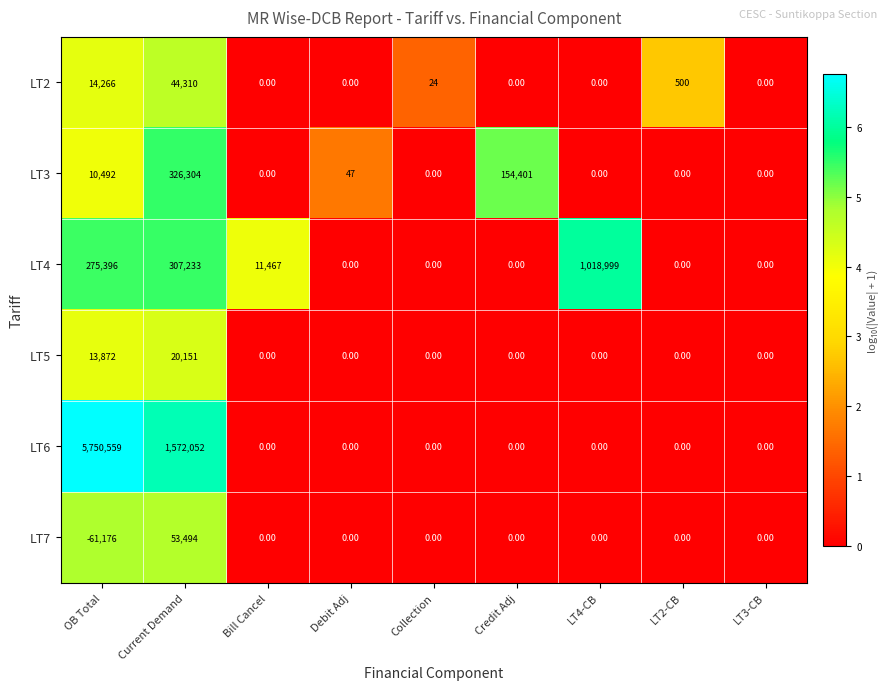

Which series has the largest total across all categories?

LT6